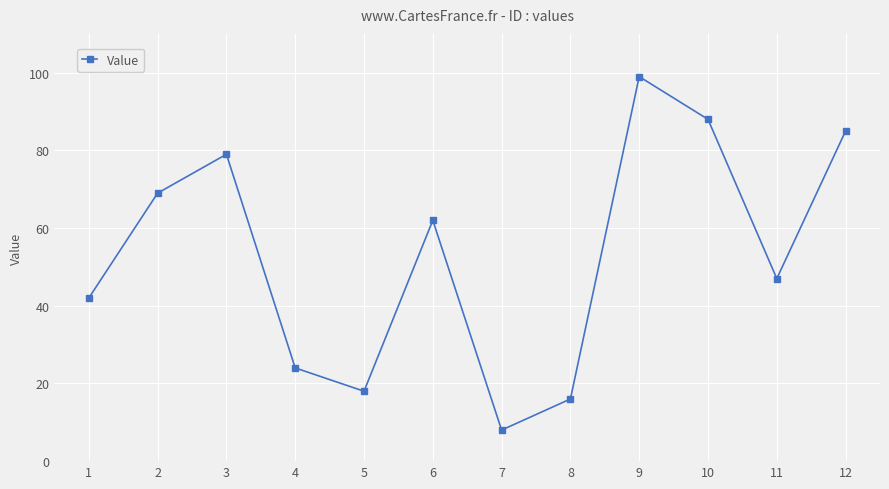

Is it true that the value at 9 is 156?

False